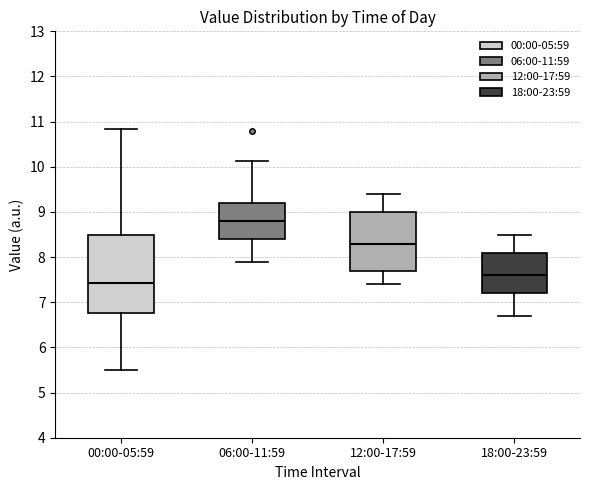

Reading left to right, transcribe this box plot: for each box, give where its median line is, the range the box spans, and where its two whiskers end, as read against the y-axis. The values are not printed on the chart, so give them approximately, as read against the axis.

00:00-05:59: median 7.4, box 6.8 to 8.5, whiskers 5.5 to 10.8
06:00-11:59: median 8.8, box 8.4 to 9.2, whiskers 7.9 to 10.1
12:00-17:59: median 8.3, box 7.7 to 9.0, whiskers 7.4 to 9.4
18:00-23:59: median 7.6, box 7.2 to 8.1, whiskers 6.7 to 8.5